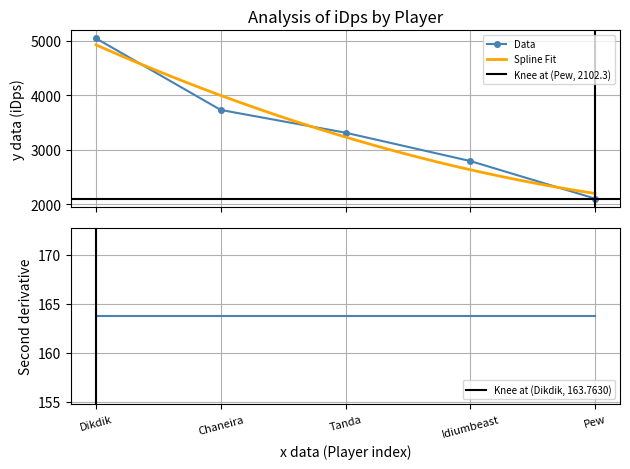

What is the ratio of the value at Chaneira to the value at Dikdik?

0.7